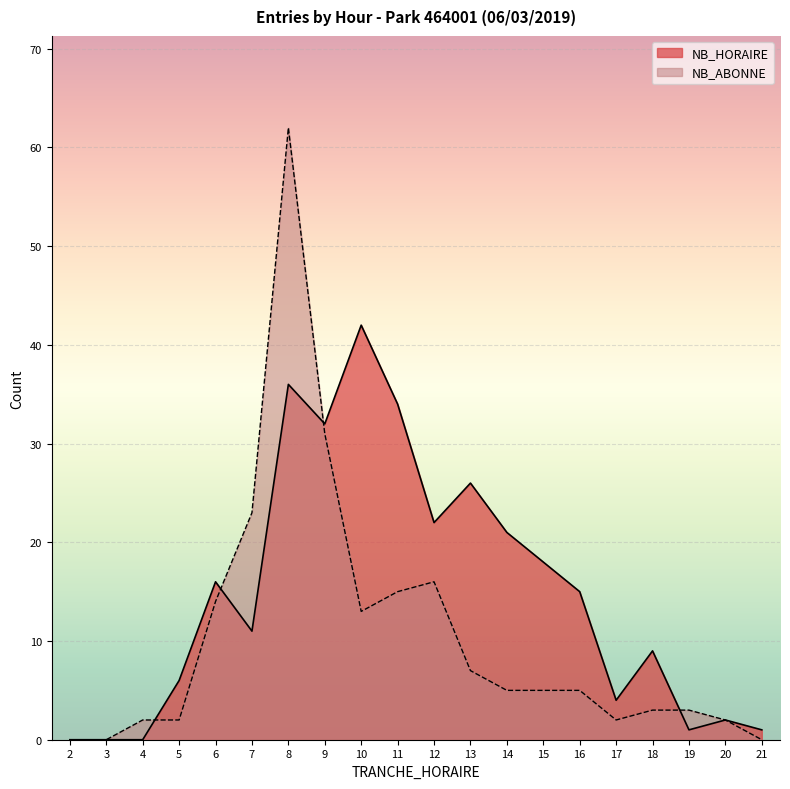

True or false: NB_ABONNE has a value of 62 at 8.

True